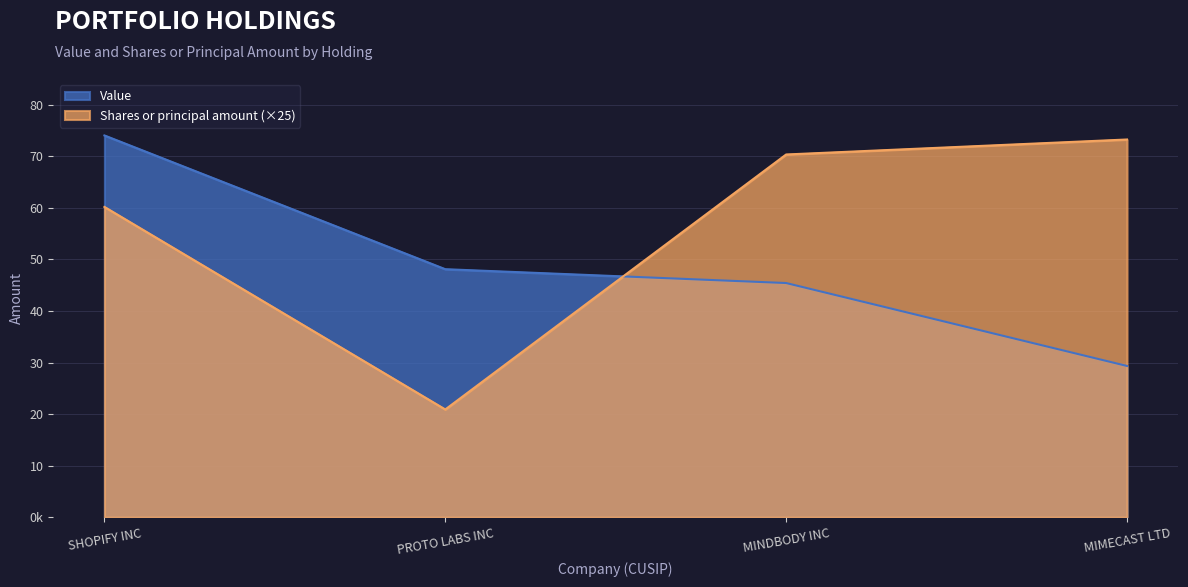

What are all the series names shown in the legend?

Value, Shares or principal amount (×25)